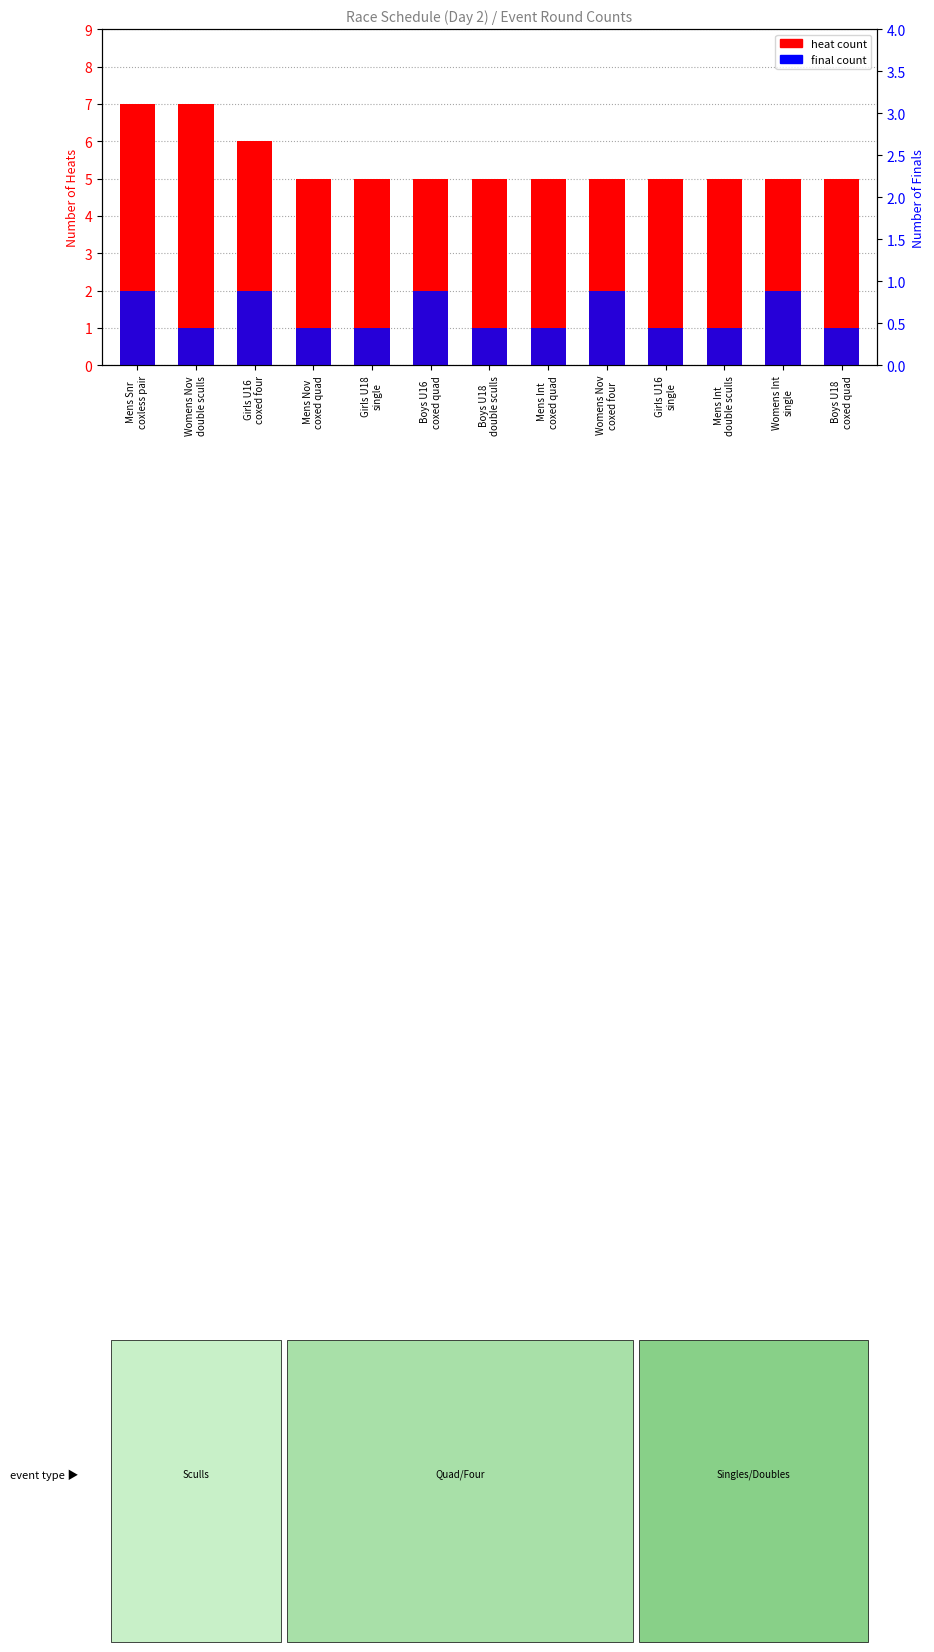

Read the heat count value at Boys U16
coxed quad.

5